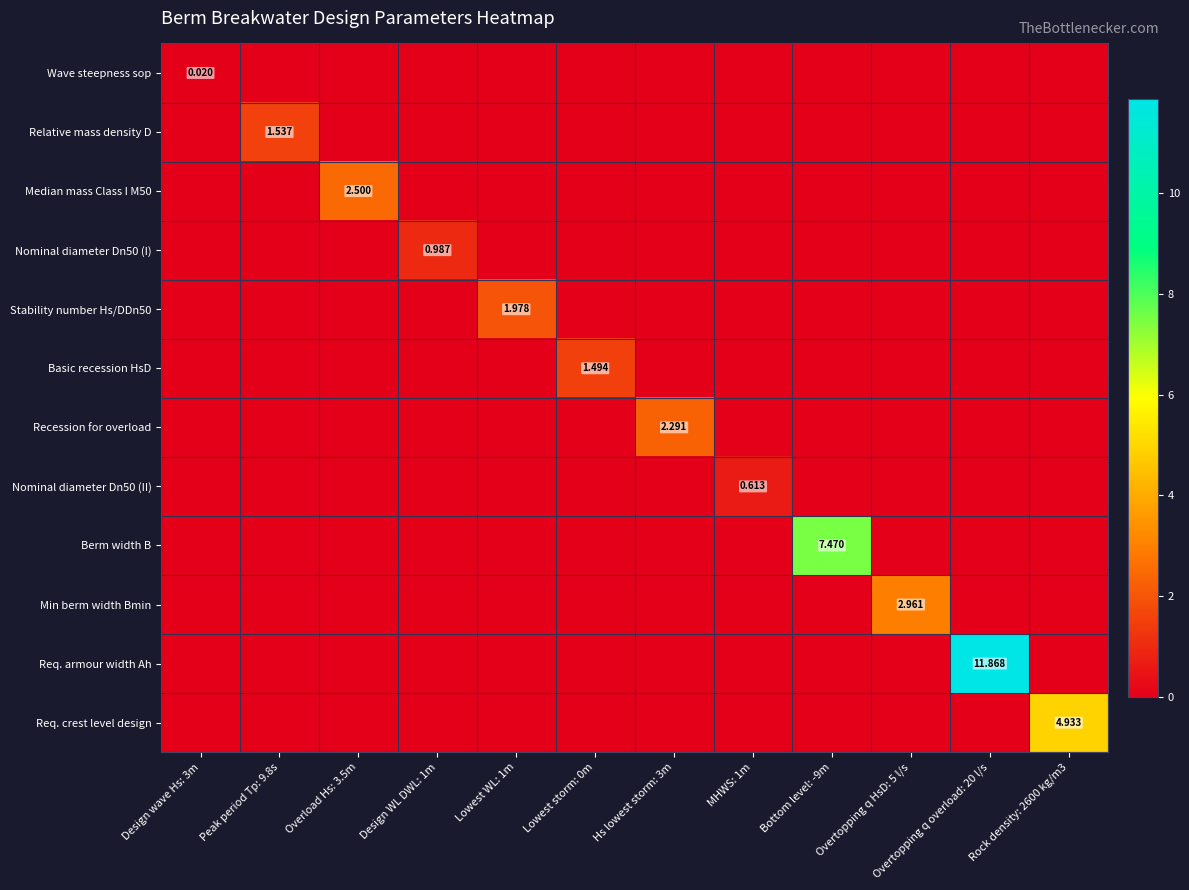

What is the sum of all Req. armour width Ah values?

11.9